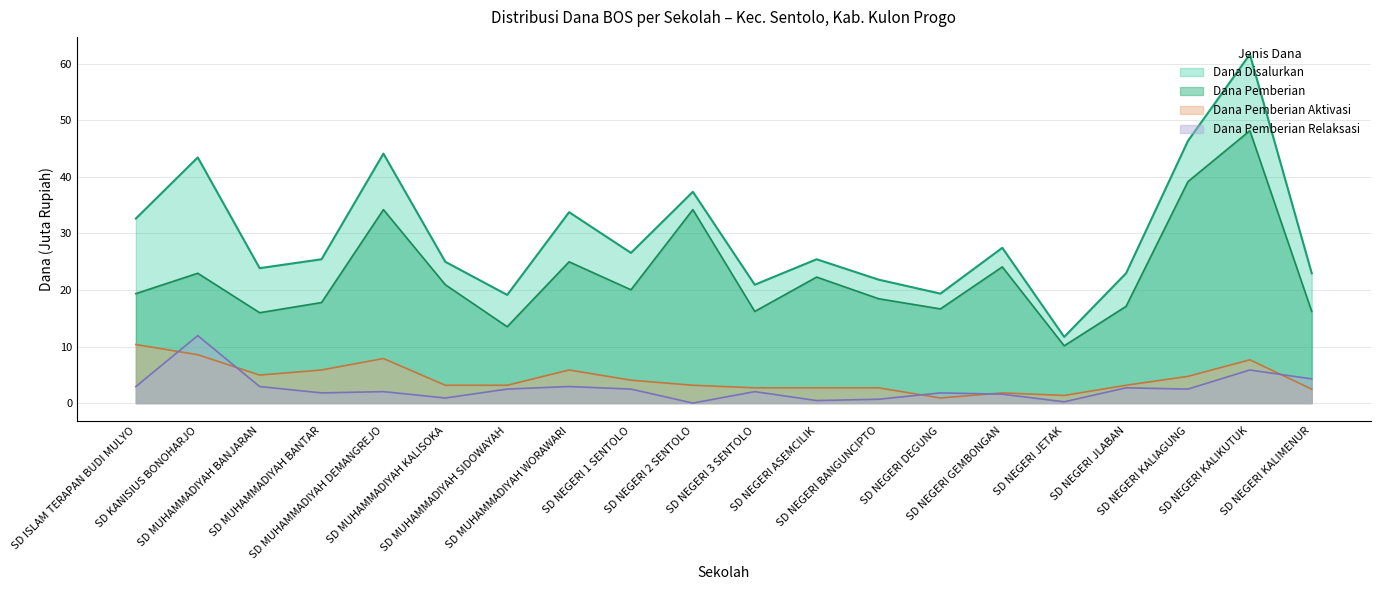

What is the difference between the highest and lowest values at SD MUHAMMADIYAH BANJARAN?

20.9